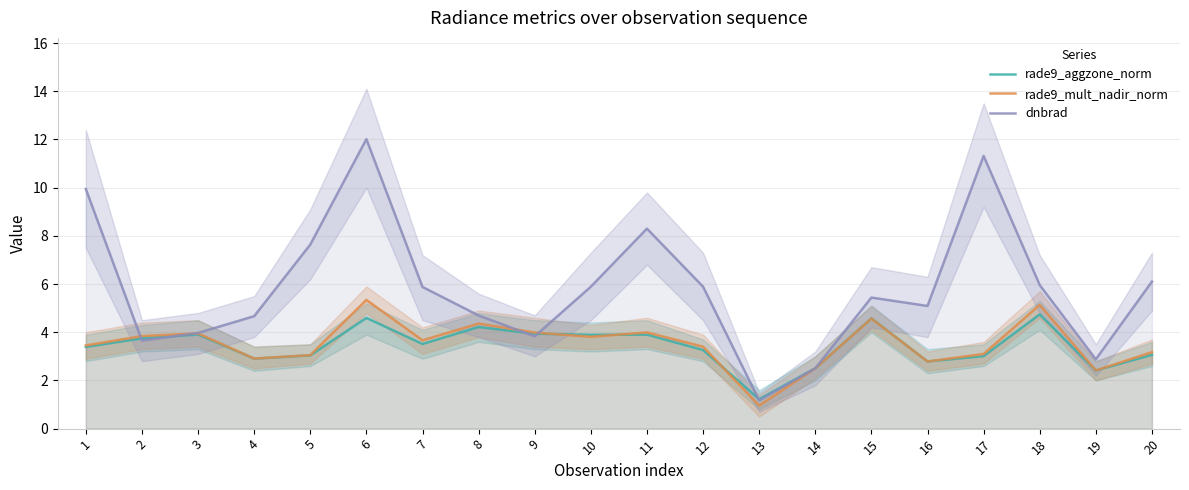

True or false: rade9_mult_nadir_norm has more than 0 interior local peaks.

True